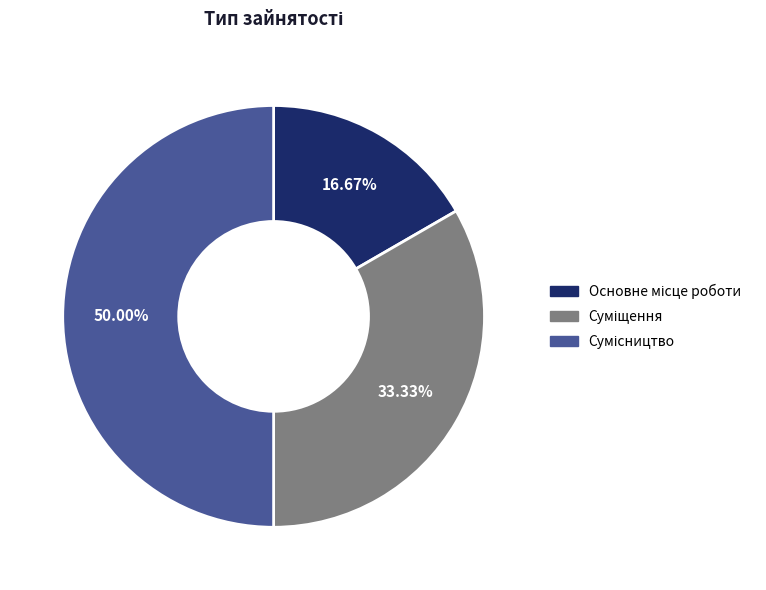

Is it true that Суміщення is 43% of the pie?

False